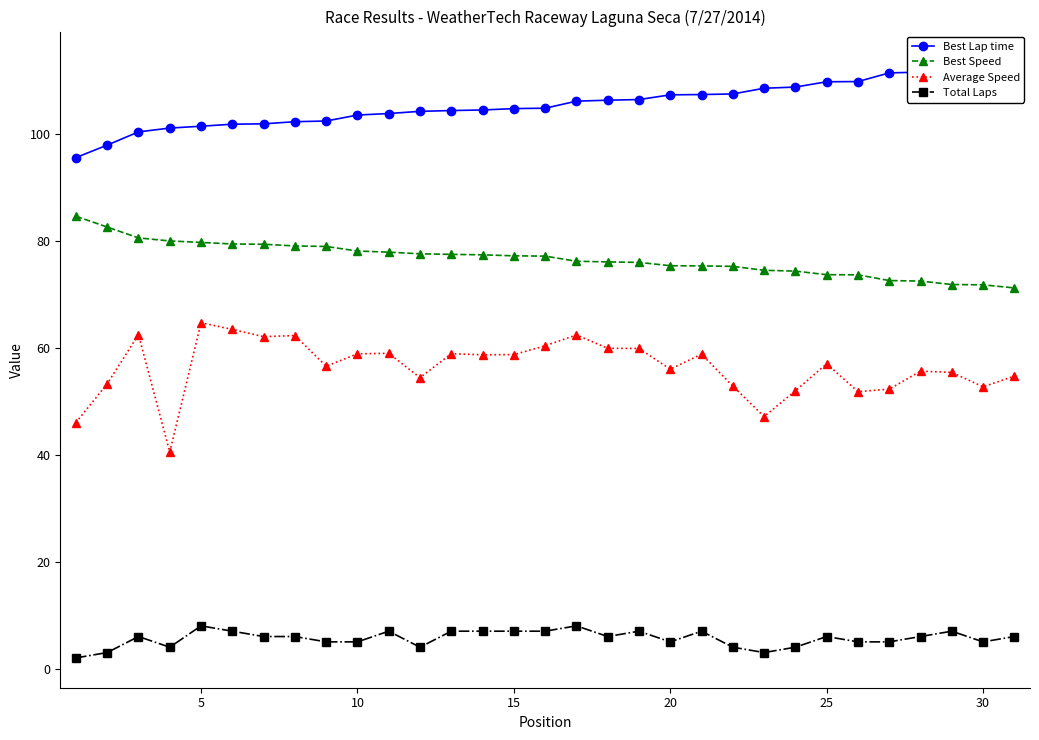

True or false: Total Laps has more than 0 points higher than both neighbors.

True